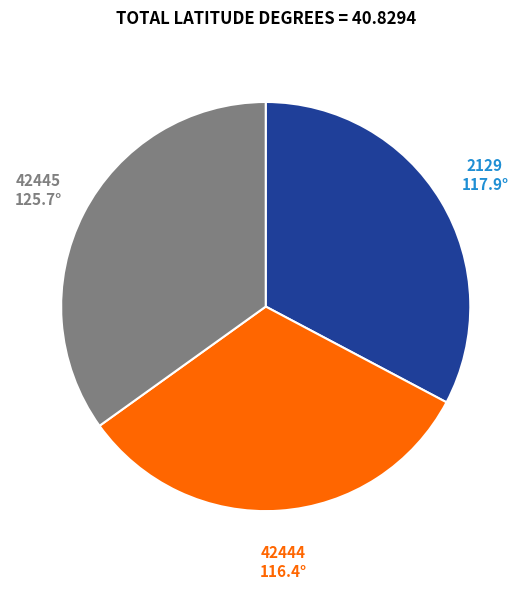

Is there any slice that represents more than half of the pie?

No